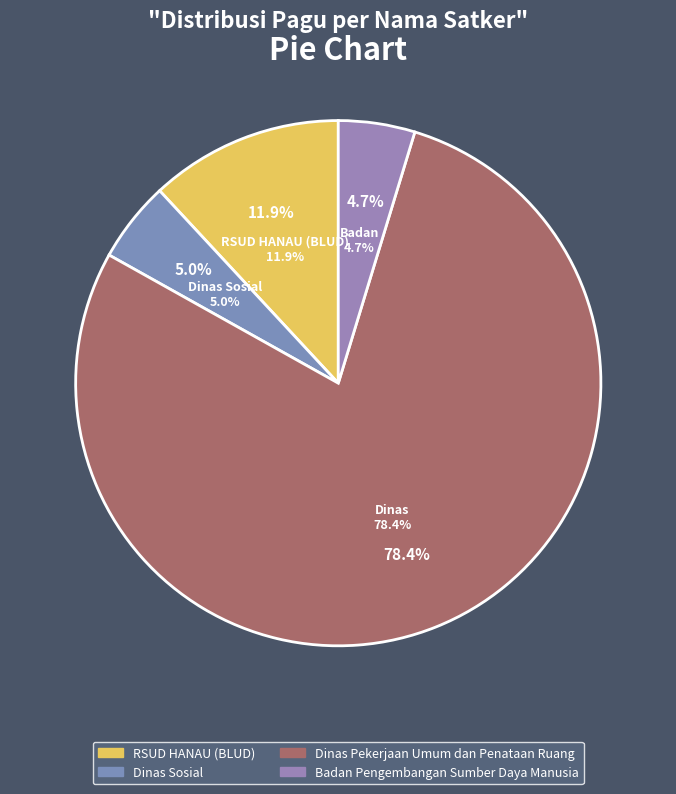

Does Badan Pengembangan Sumber Daya Manusia represent more than half of the total?

No